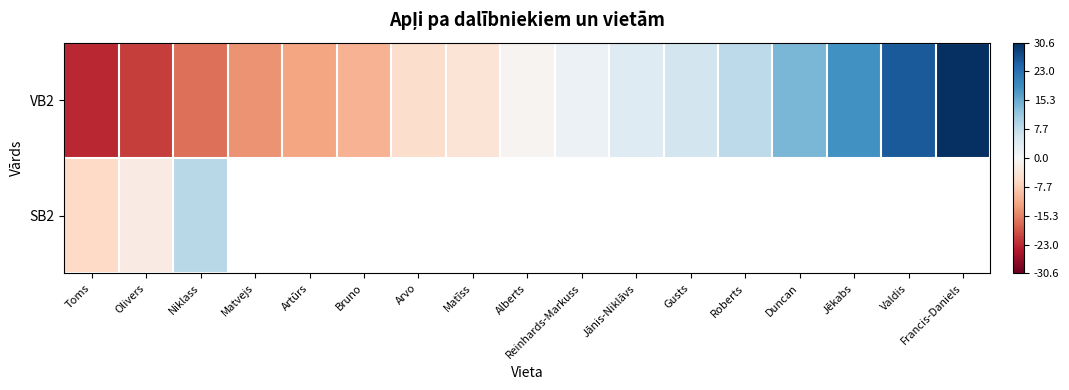

Where is VB2 nearest to the value 3?

Jānis-Niklāvs